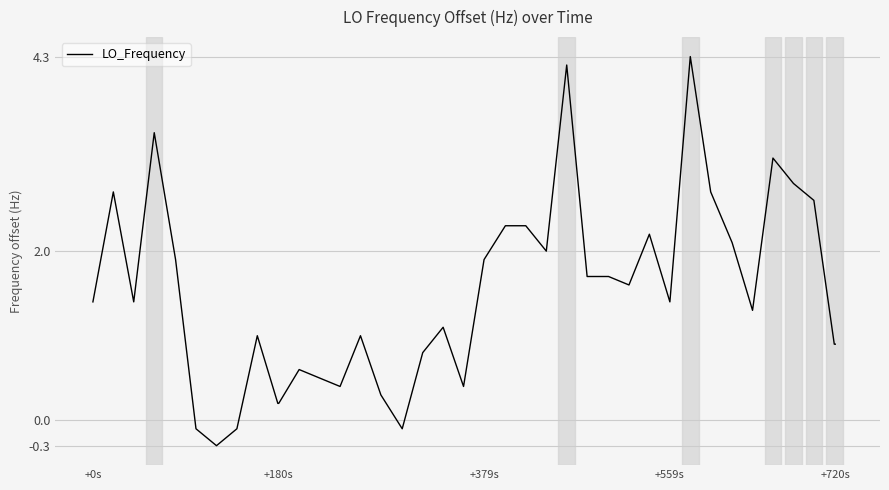

Reading left to right, extract all data points from this chart.

1.4	2.7	1.4	3.4	1.9	-0.1	-0.3	-0.1	1.0	0.2	0.2	0.6	0.5	0.4	1.0	0.3	-0.1	0.8	1.1	0.4	1.9	2.3	2.3	2.0	4.2	1.7	1.7	1.7	1.6	2.2	1.4	4.3	2.7	2.1	1.3	3.1	2.8	2.6	0.9	0.9